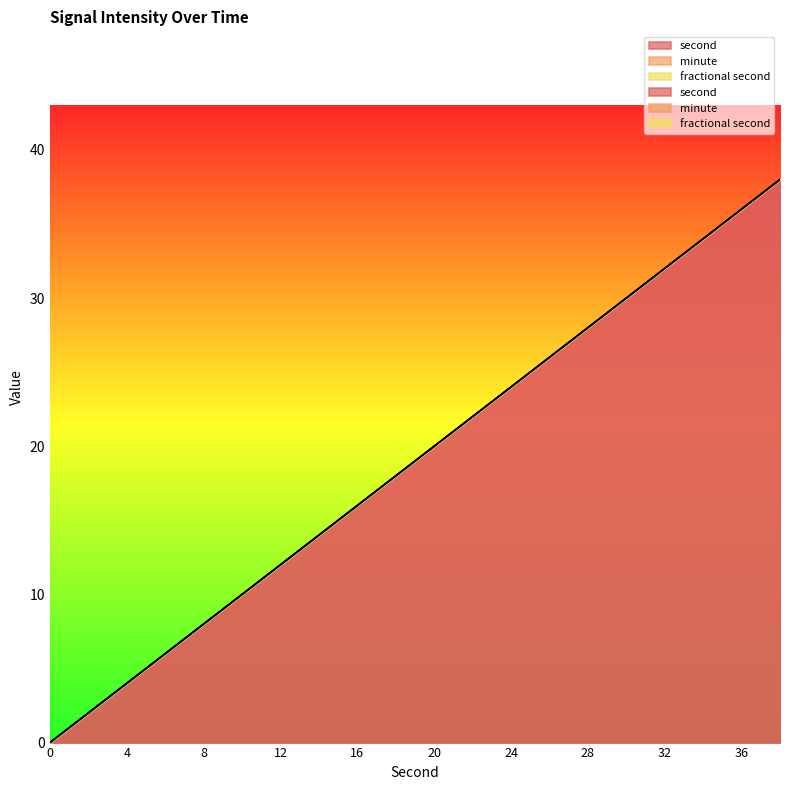

Reading left to right, list all the values displayed in this chart.

second: 0=0	2=2	4=4	6=6	8=8	10=10	12=12	14=14	16=16	18=18	20=20	22=22	24=24	26=26	28=28	30=30	32=32	34=34	36=36	38=38
minute: 0=0	2=0	4=0	6=0	8=0	10=0	12=0	14=0	16=0	18=0	20=0	22=0	24=0	26=0	28=0	30=0	32=0	34=0	36=0	38=0
fractional second: 0=0	2=0	4=0	6=0	8=0	10=0	12=0	14=0	16=0	18=0	20=0	22=0	24=0	26=0	28=0	30=0	32=0	34=0	36=0	38=0